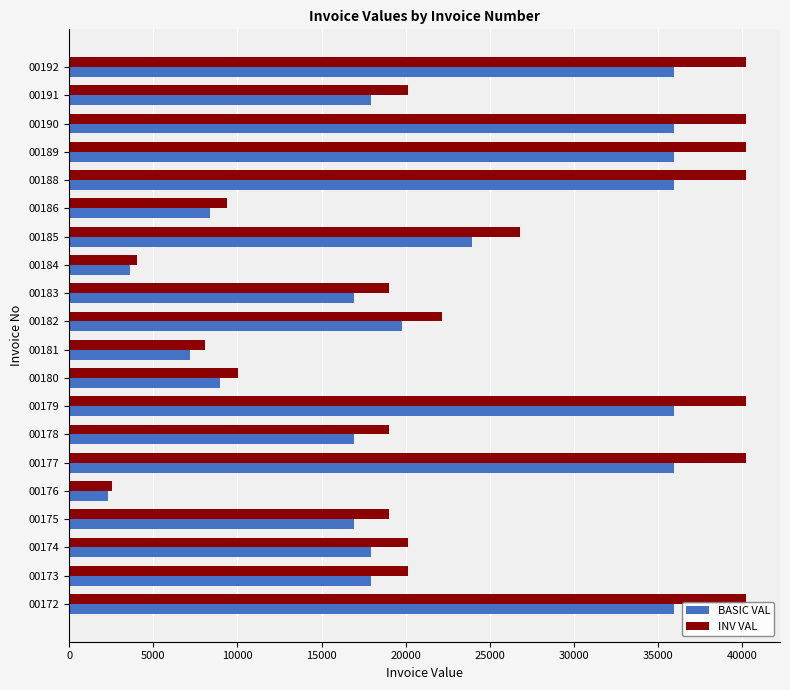

Which series has the largest total across all categories?

INV VAL